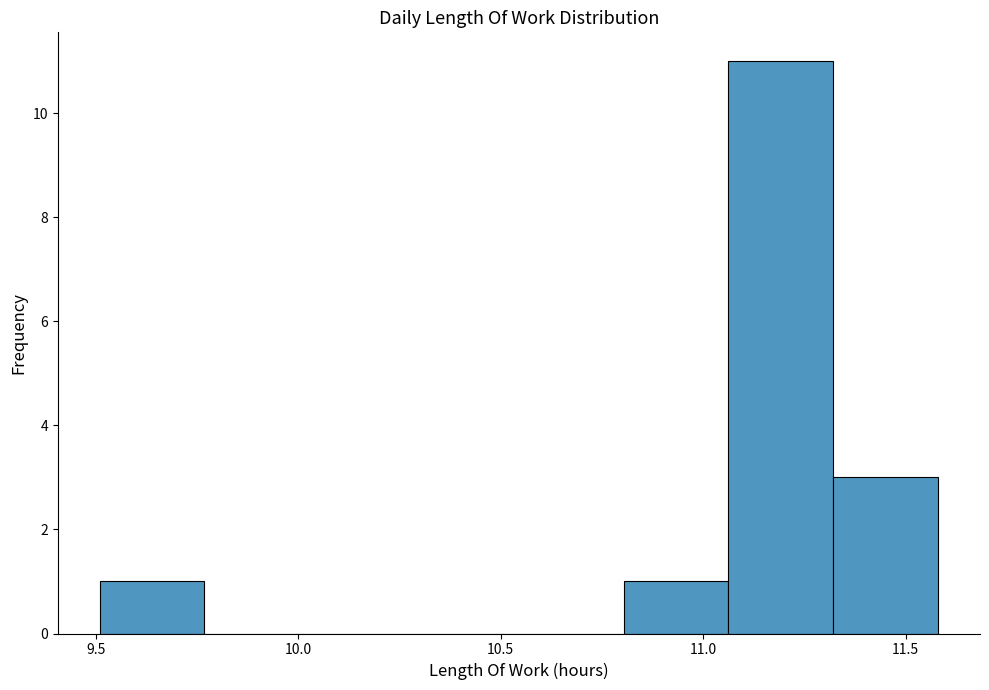

What is the height of the bar covering 10.80 to 11.05 on the x-axis? Neither the bar edges nor the heights are printed on the chart, so give them approximately, as read against the axes.

1